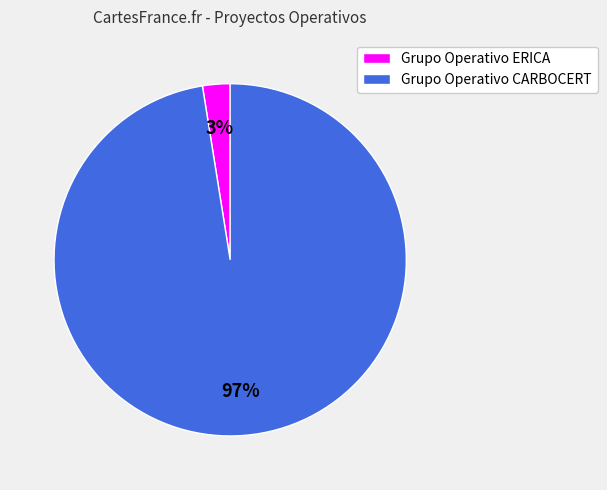

Which category has the biggest portion of the pie?

Grupo Operativo CARBOCERT